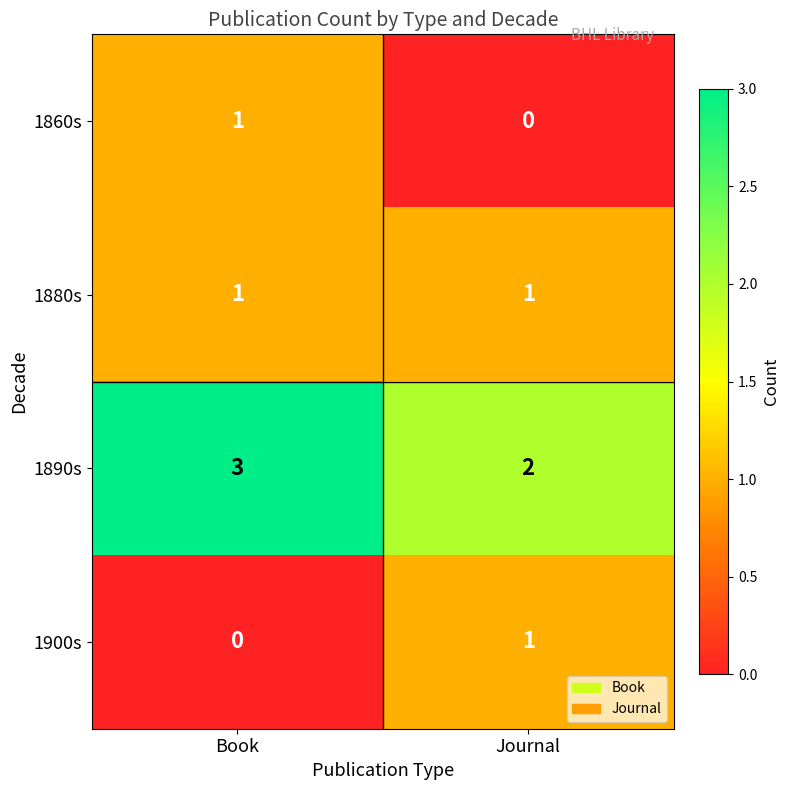

What is the greatest value displayed?

3